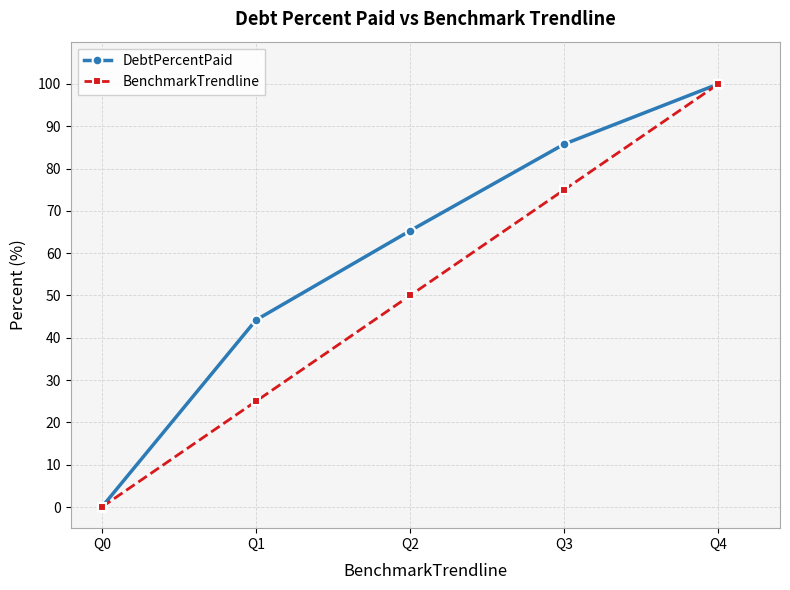

How many positive values does the DebtPercentPaid series have?

4